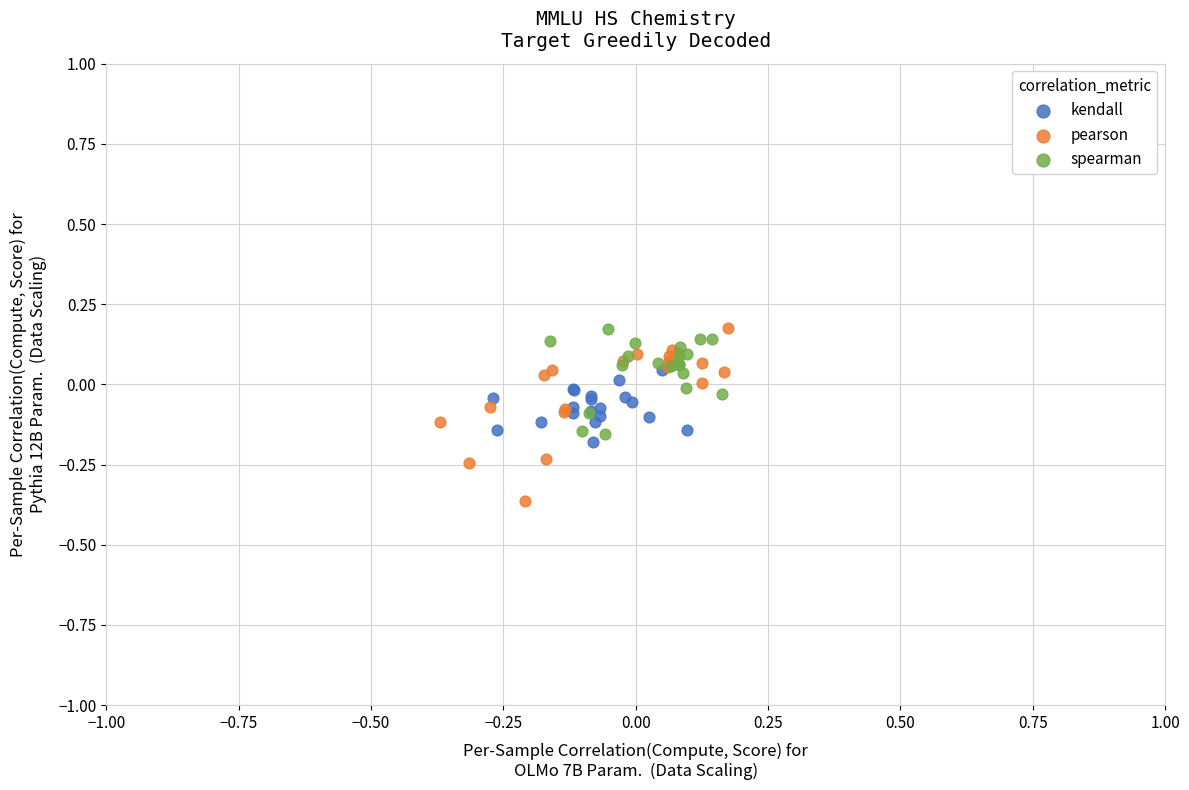

Which series reaches the minimum Y coordinate?

pearson